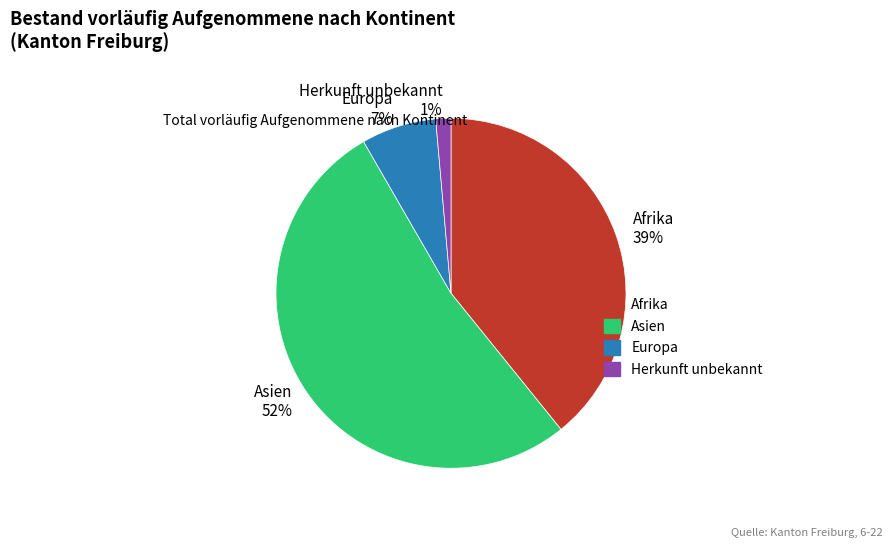

Which category has the smallest portion of the pie?

Herkunft unbekannt